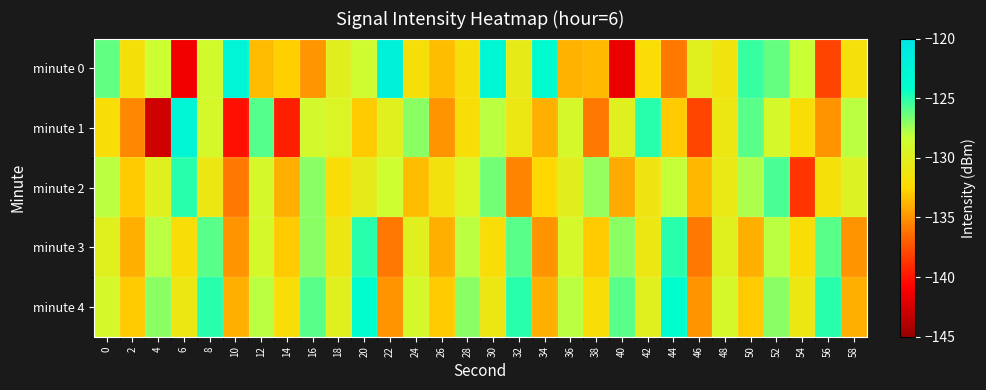

Rank the series at 14 from lowest to highest value.

minute 1, minute 2, minute 3, minute 0, minute 4